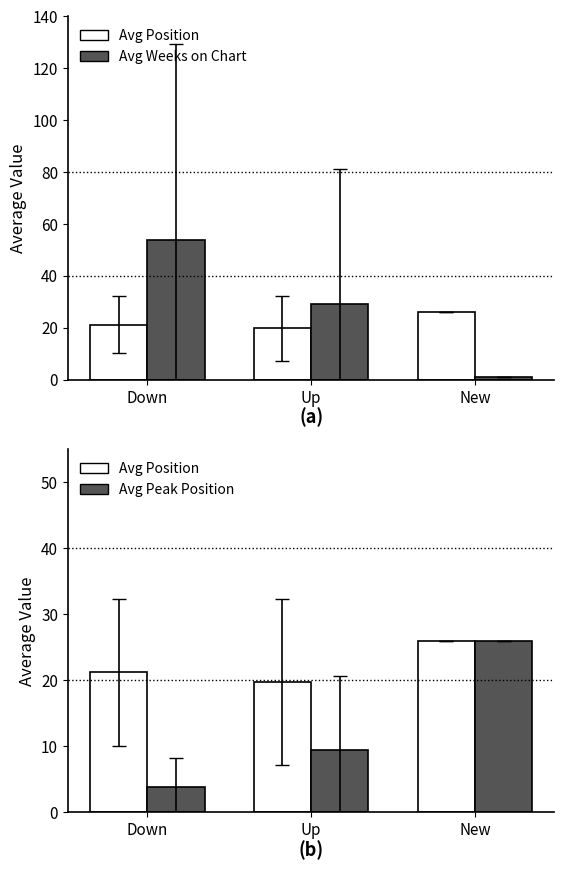

Which has a higher value, New or Up?

New